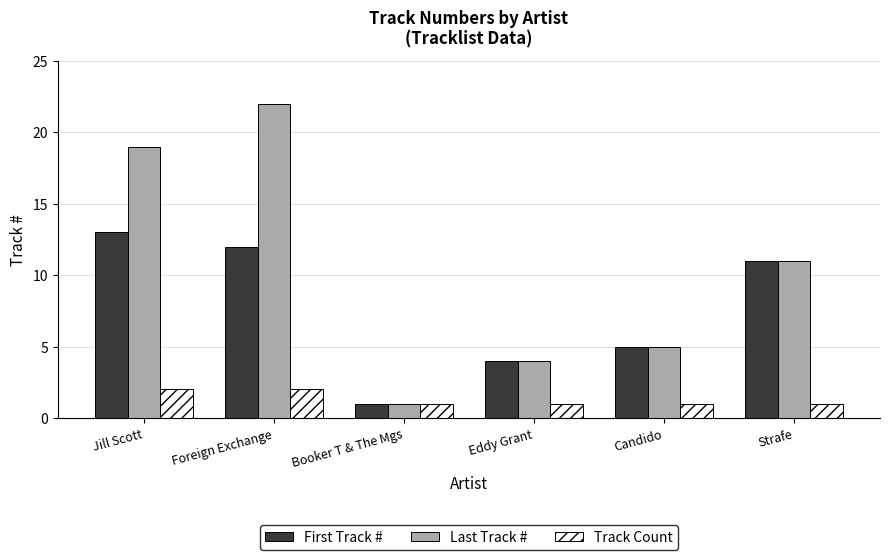

Which series has the widest spread of values?

Last Track #